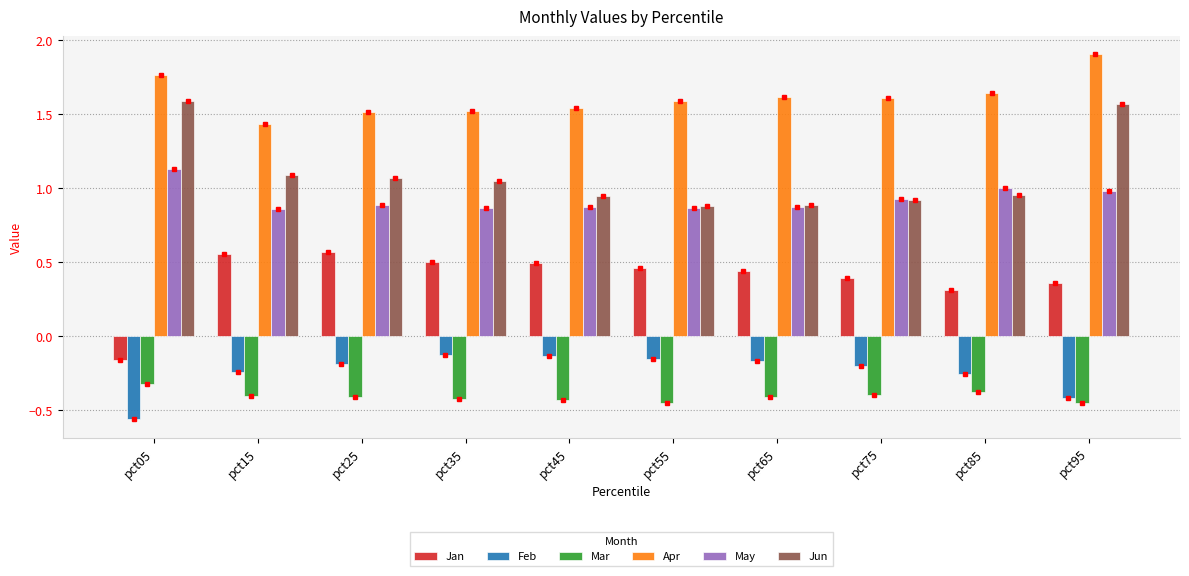

Rank the series by their maximum value, from highest to lowest.

Apr, Jun, May, Jan, Feb, Mar